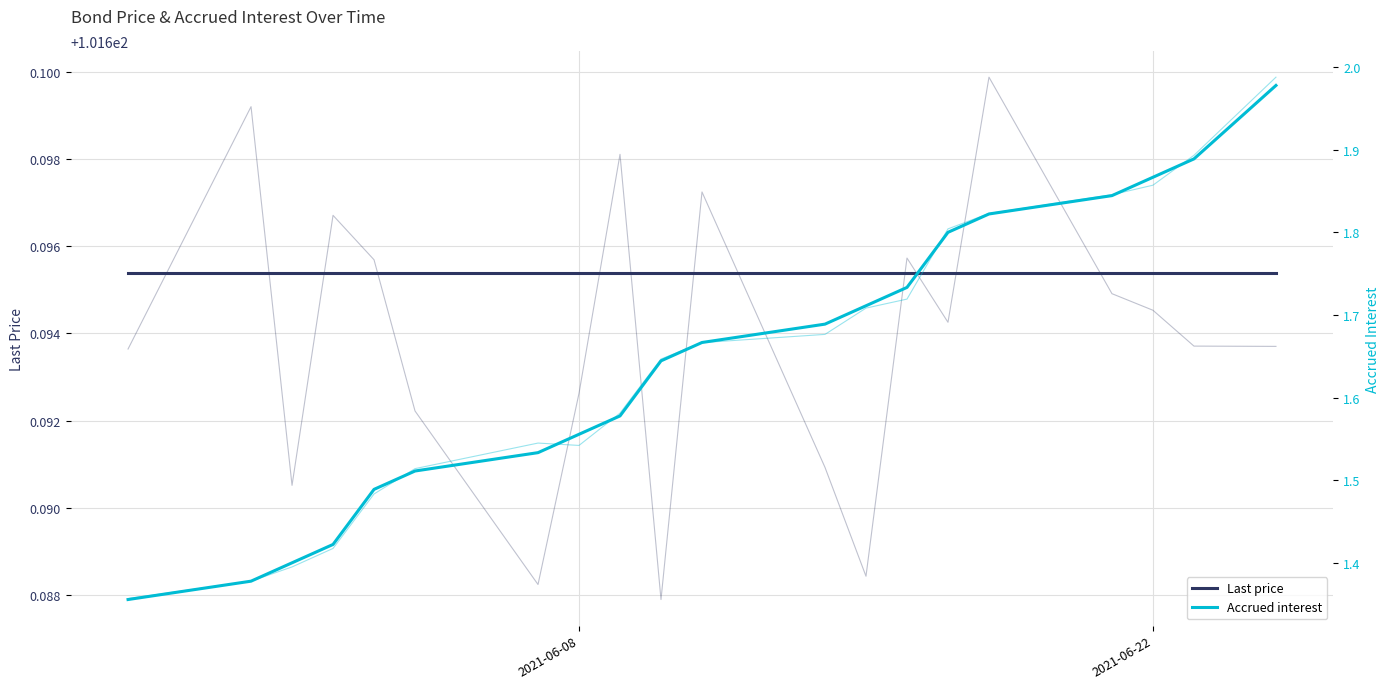

List the series in order of their overall mean, lowest first.

Accrued interest, Last price